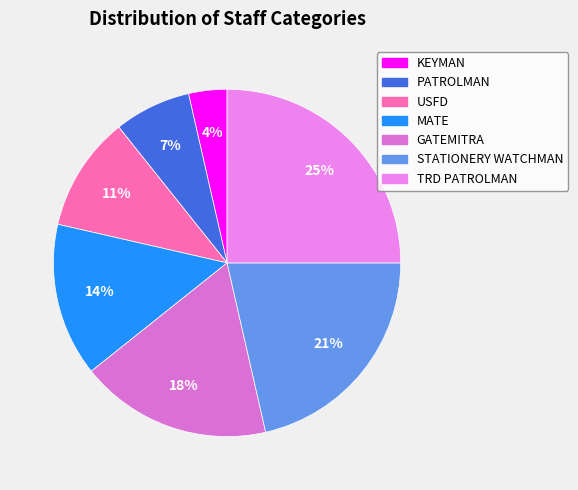

Rank the categories by value from lowest to highest.

KEYMAN, PATROLMAN, USFD, MATE, GATEMITRA, STATIONERY WATCHMAN, TRD PATROLMAN